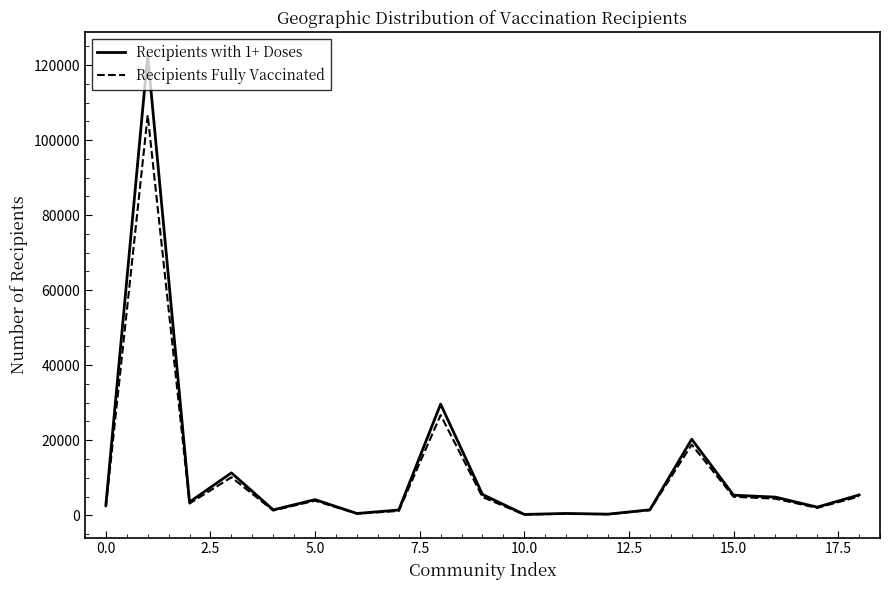

What is the sum of all Recipients Fully Vaccinated values?

197809